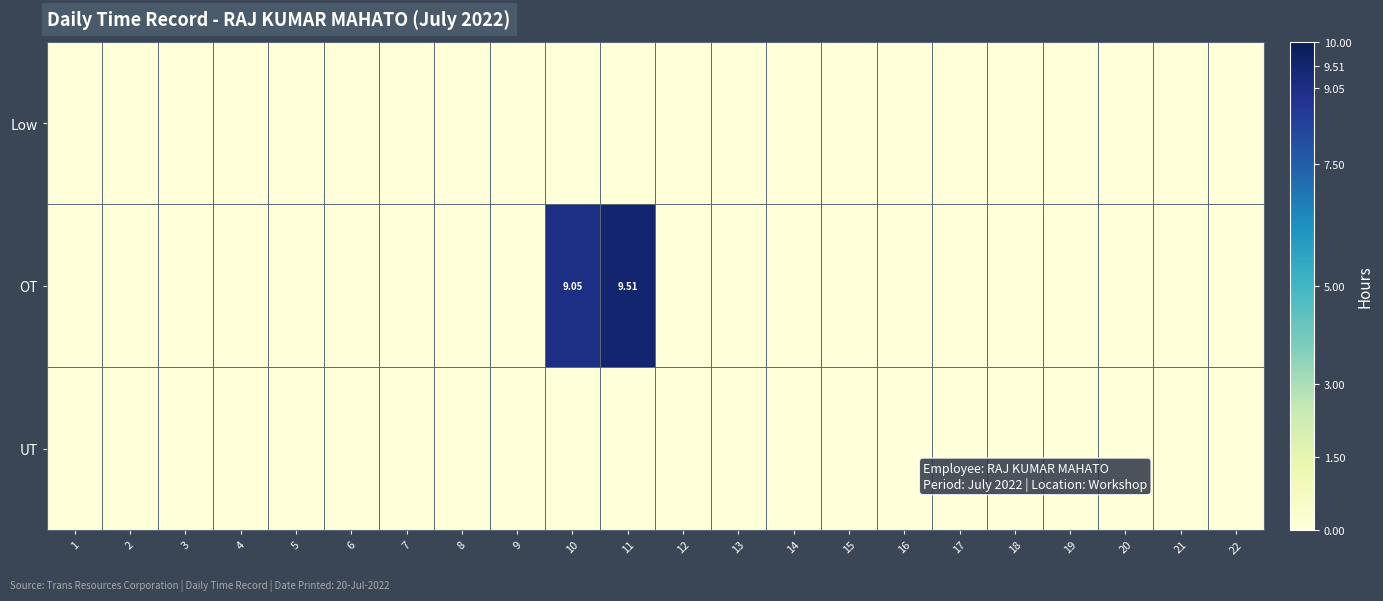

Which has a higher value, 7 or 8?

7